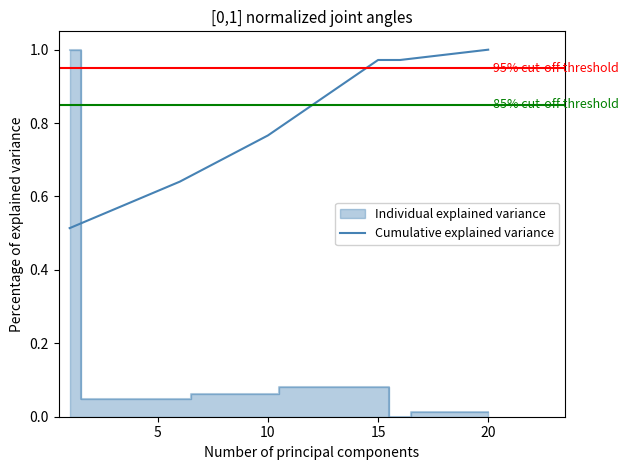

The value at 15 is 1.4. True or false?

False